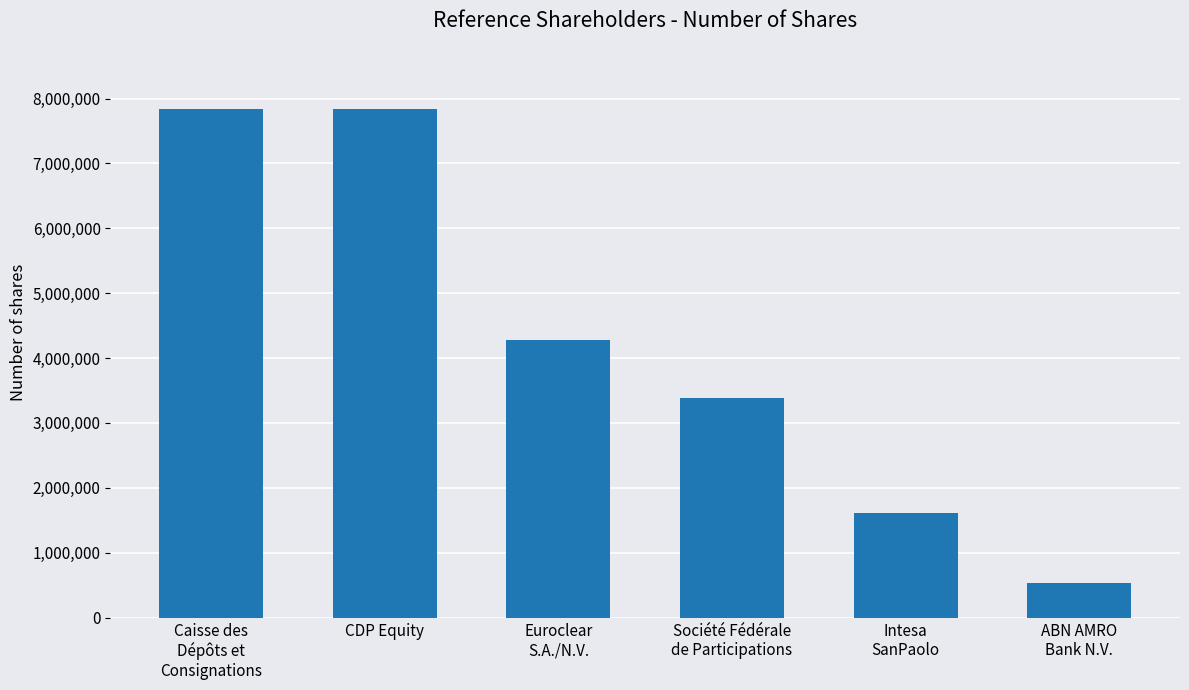

What is the minimum value shown in the chart?

539000